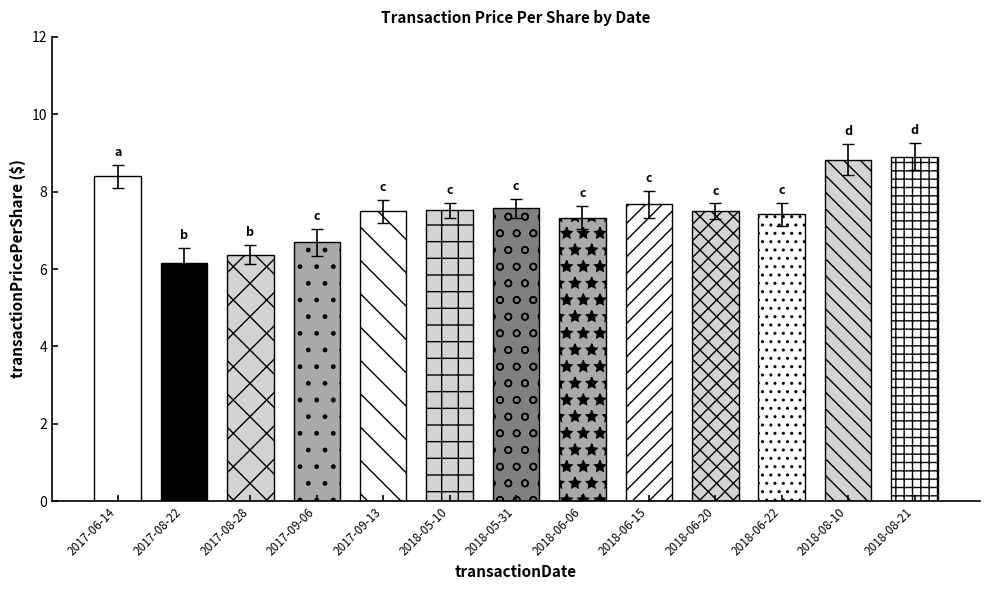

What is the label of the 10th bar from the left?

2018-06-20